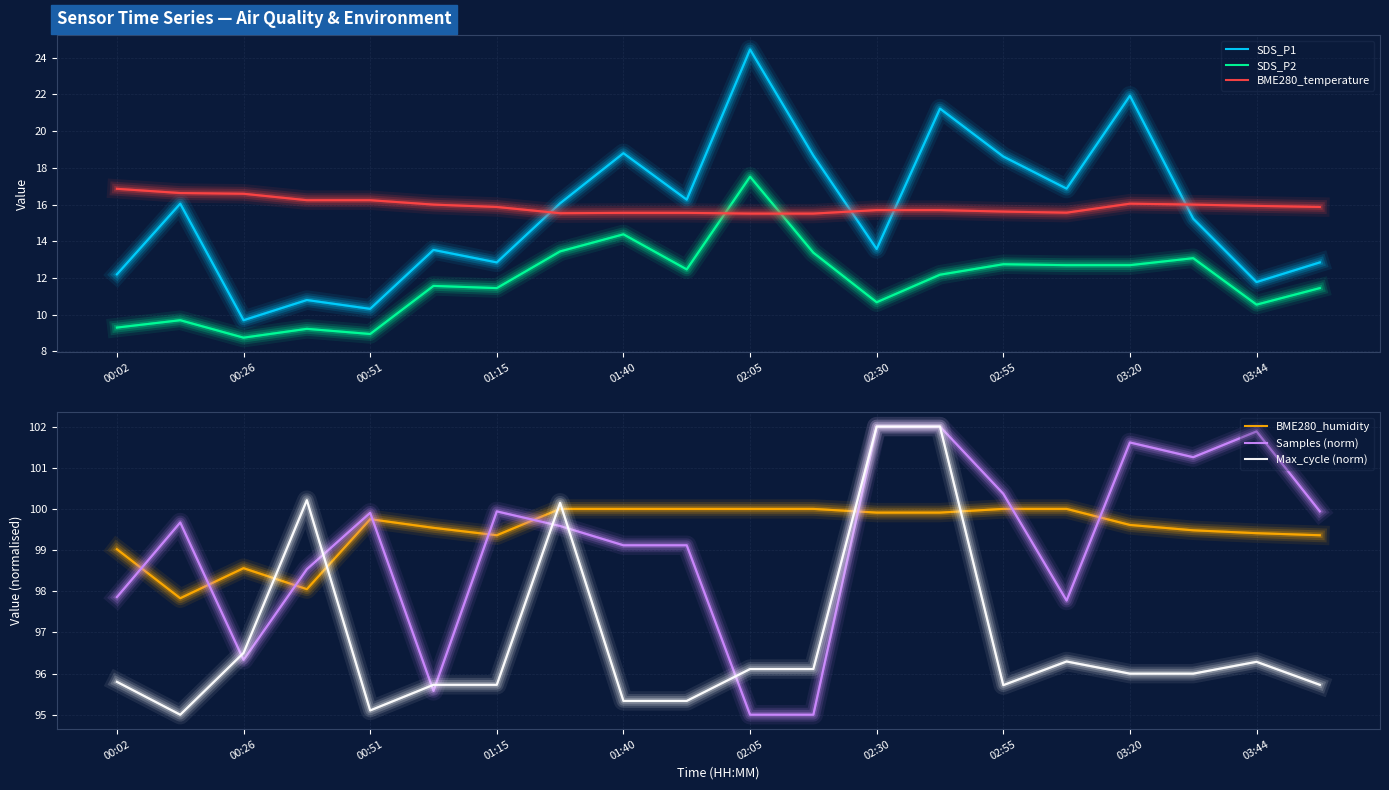

The value of SDS_P1 at 00:51 is 10.3. True or false?

True